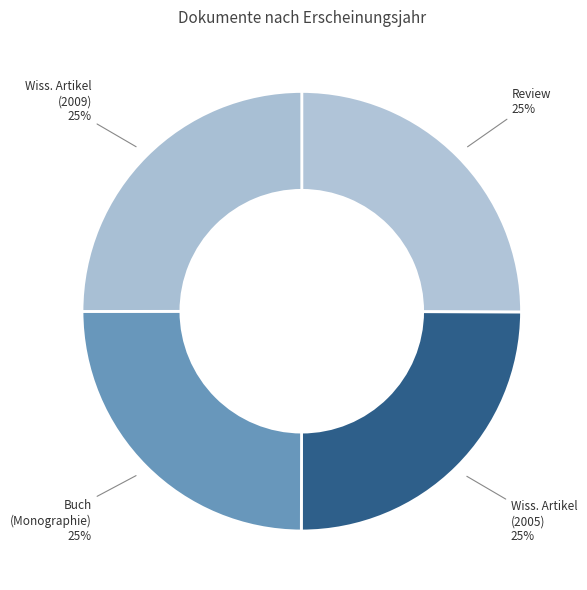

True or false: Buch (Monographie) accounts for 38% of the total.

False